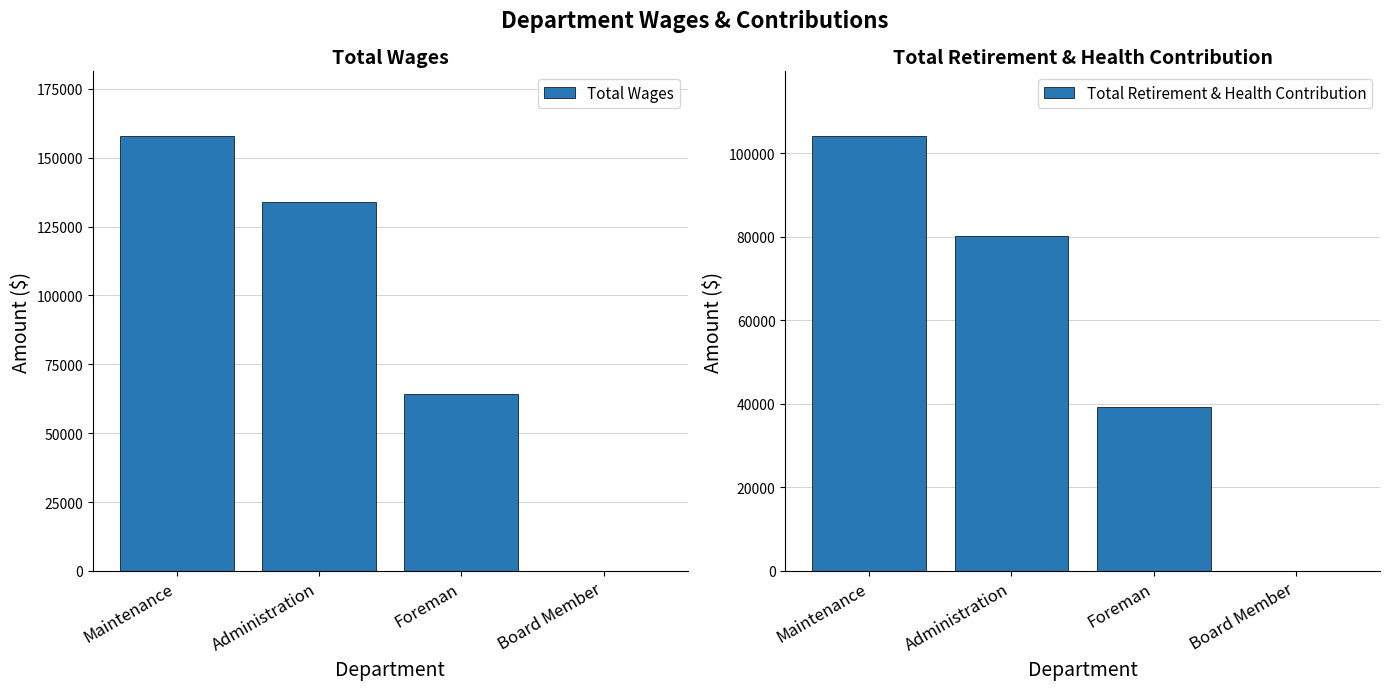

Which series changed the most between Maintenance and Board Member?

Total Wages